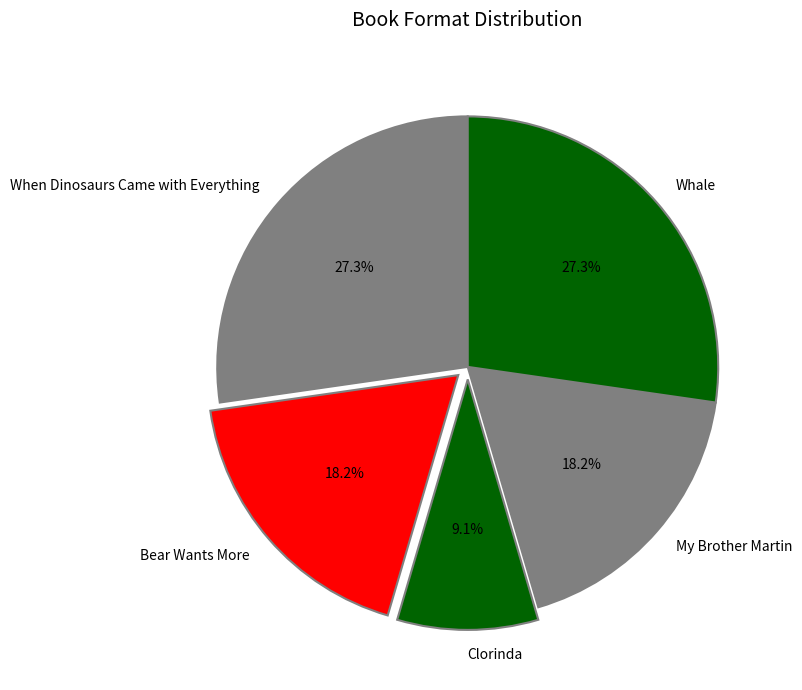

What is the ratio of the value at Clorinda to the value at My Brother Martin?

0.5